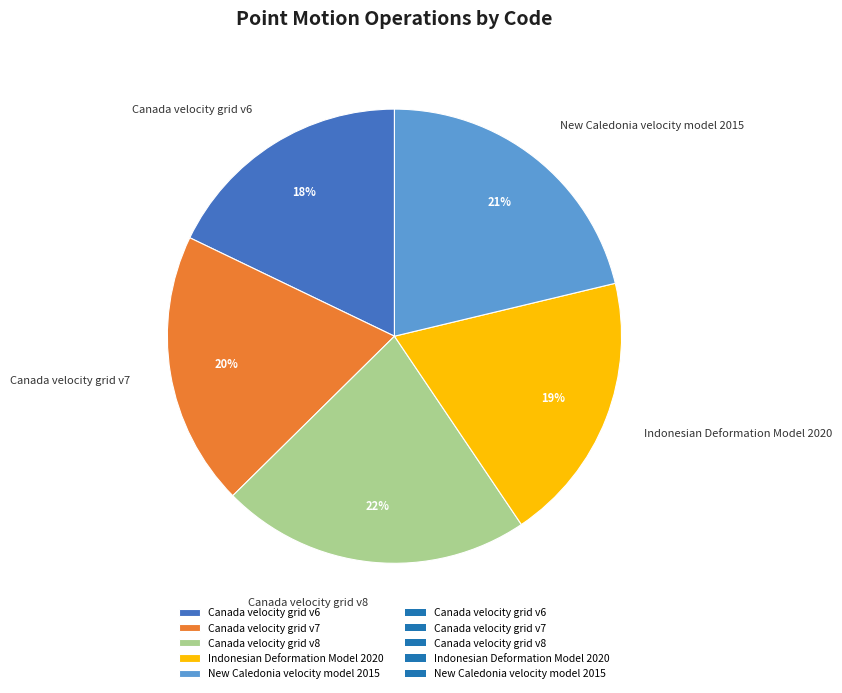

To the nearest percent, what is the difference between the largest and smallest slice percentages?

4%